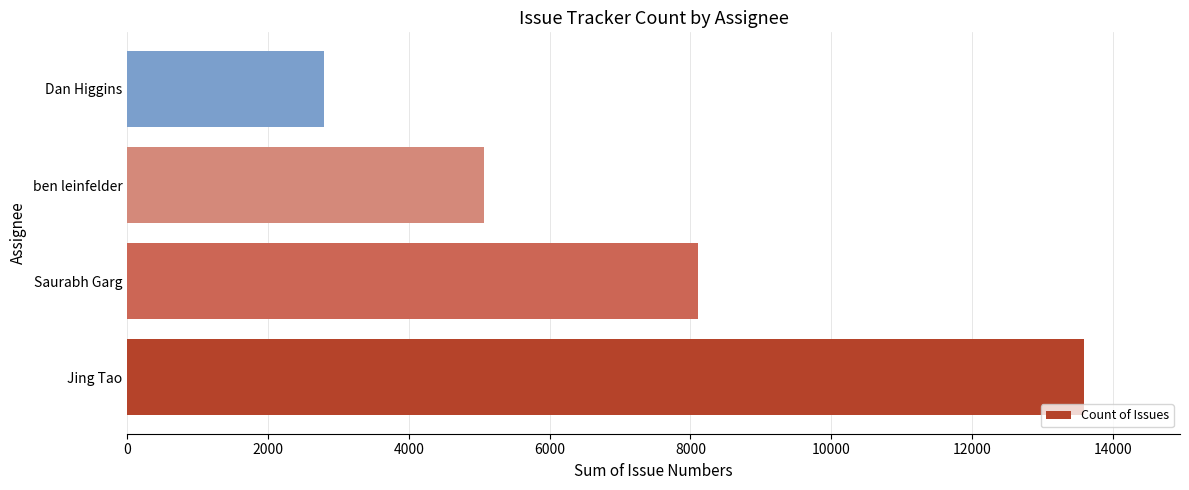

The value at ben leinfelder is 1306. True or false?

False